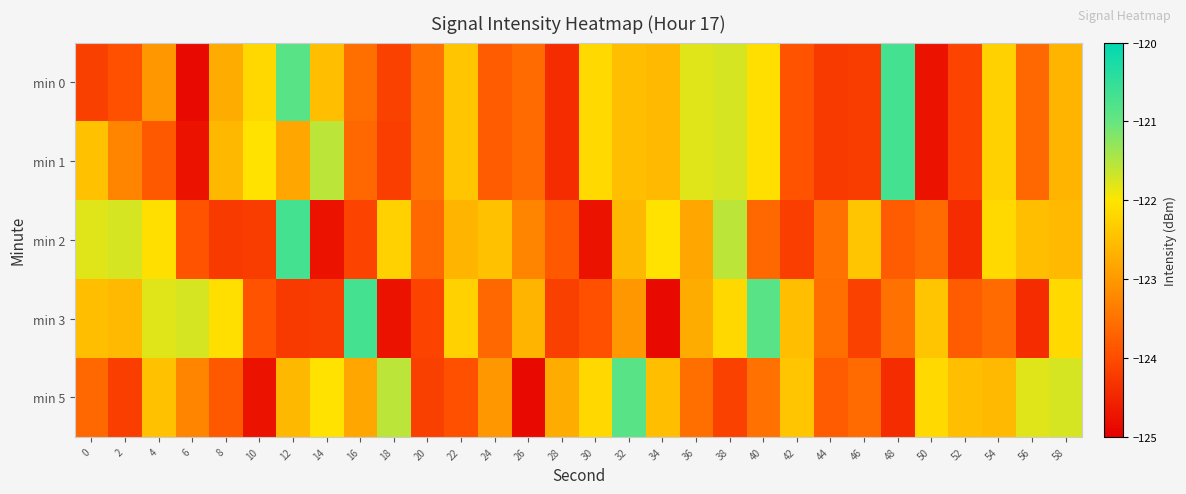

At which category is the sum across all series the highest?

12